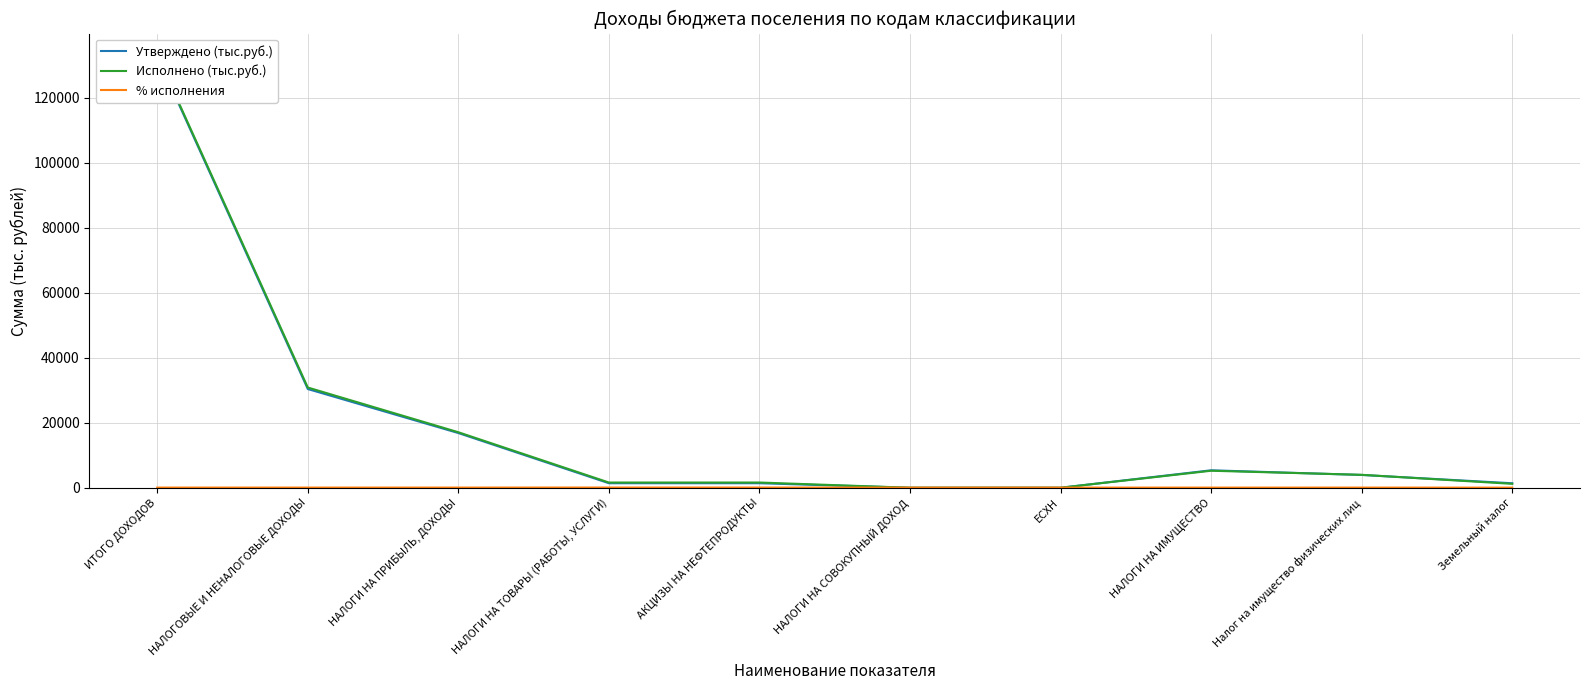

Reading left to right, extract all data points from this chart.

Утверждено (тыс.руб.): ИТОГО ДОХОДОВ=132769.2	НАЛОГОВЫЕ И НЕНАЛОГОВЫЕ ДОХОДЫ=30428.2	НАЛОГИ НА ПРИБЫЛЬ, ДОХОДЫ=16883.7	НАЛОГИ НА ТОВАРЫ (РАБОТЫ, УСЛУГИ)=1440.5	АКЦИЗЫ НА НЕФТЕПРОДУКТЫ=1440.5	НАЛОГИ НА СОВОКУПНЫЙ ДОХОД=50.6	ЕСХН=50.6	НАЛОГИ НА ИМУЩЕСТВО=5423.0	Налог на имущество физических лиц=3986.9	Земельный налог=1436.1
Исполнено (тыс.руб.): ИТОГО ДОХОДОВ=133152.9	НАЛОГОВЫЕ И НЕНАЛОГОВЫЕ ДОХОДЫ=30896.3	НАЛОГИ НА ПРИБЫЛЬ, ДОХОДЫ=17132.7	НАЛОГИ НА ТОВАРЫ (РАБОТЫ, УСЛУГИ)=1660.3	АКЦИЗЫ НА НЕФТЕПРОДУКТЫ=1660.3	НАЛОГИ НА СОВОКУПНЫЙ ДОХОД=50.6	ЕСХН=50.6	НАЛОГИ НА ИМУЩЕСТВО=5283.6	Налог на имущество физических лиц=4030.5	Земельный налог=1253.1
% исполнения: ИТОГО ДОХОДОВ=100.3	НАЛОГОВЫЕ И НЕНАЛОГОВЫЕ ДОХОДЫ=101.5	НАЛОГИ НА ПРИБЫЛЬ, ДОХОДЫ=101.5	НАЛОГИ НА ТОВАРЫ (РАБОТЫ, УСЛУГИ)=115.3	АКЦИЗЫ НА НЕФТЕПРОДУКТЫ=115.3	НАЛОГИ НА СОВОКУПНЫЙ ДОХОД=100.0	ЕСХН=100.0	НАЛОГИ НА ИМУЩЕСТВО=97.4	Налог на имущество физических лиц=101.1	Земельный налог=87.3